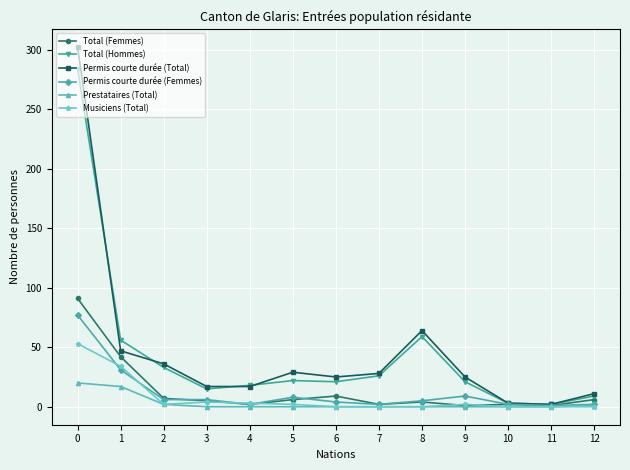

The Total (Hommes) series shows 37 at 7. True or false?

False